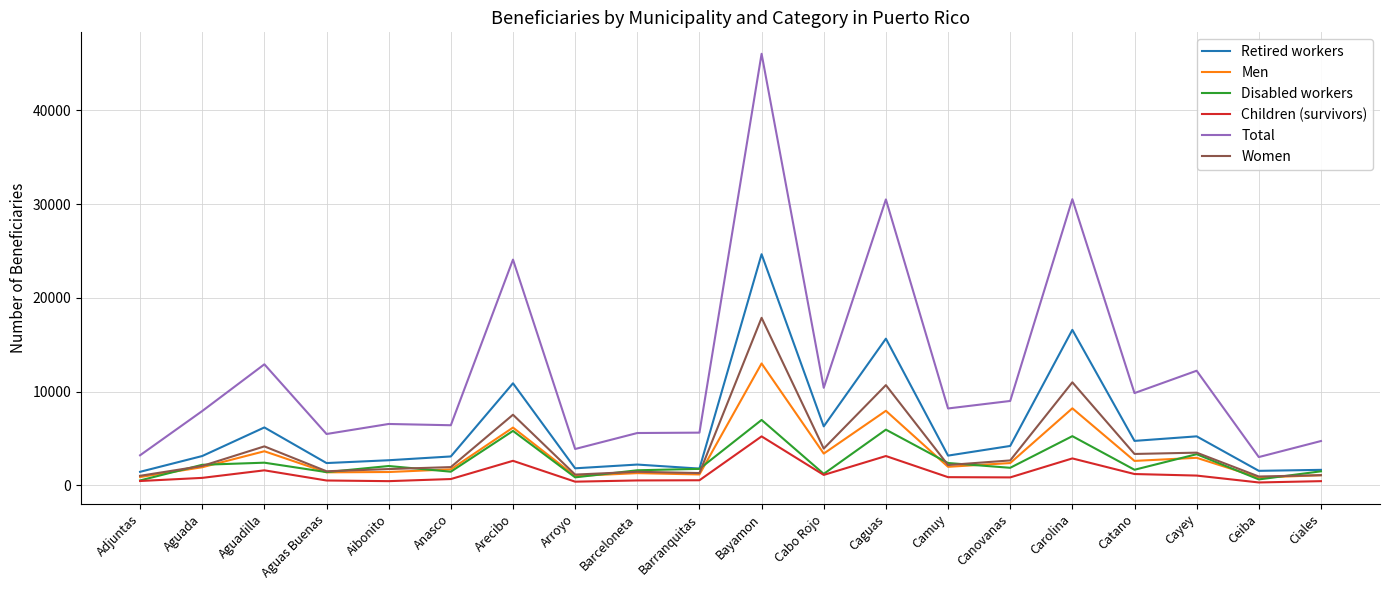

What are all the series names shown in the legend?

Retired workers, Men, Disabled workers, Children (survivors), Total, Women